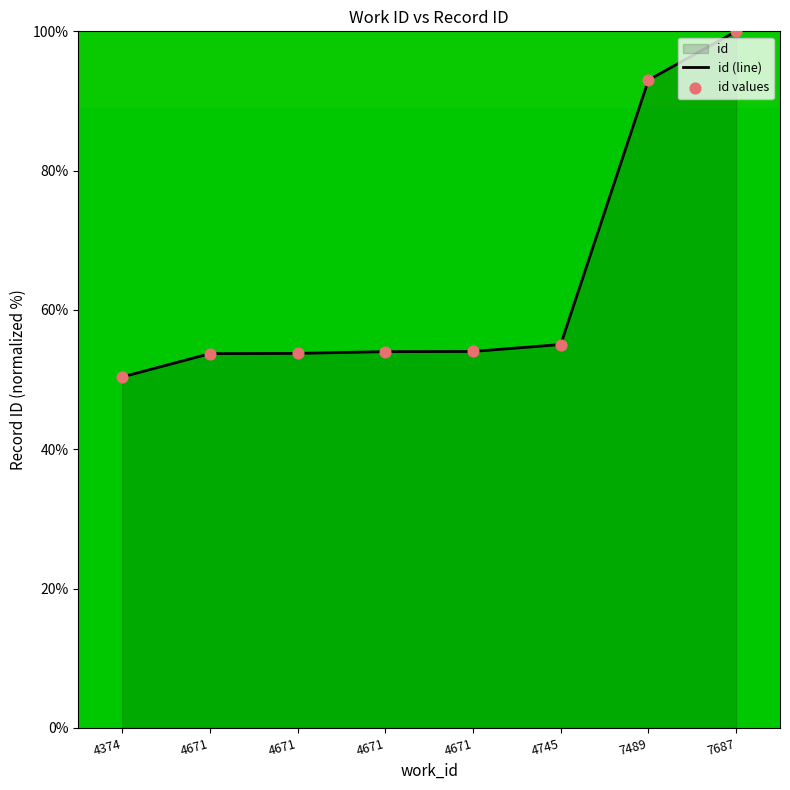

Which has a higher value, 4671 or 4374?

4671